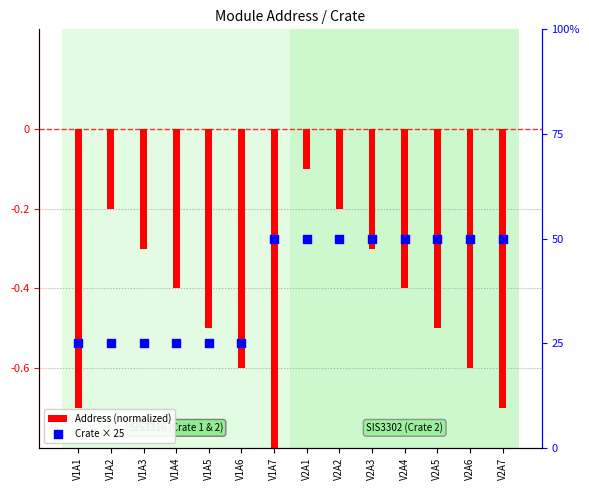

At which category is the sum across all series the highest?

V2A1